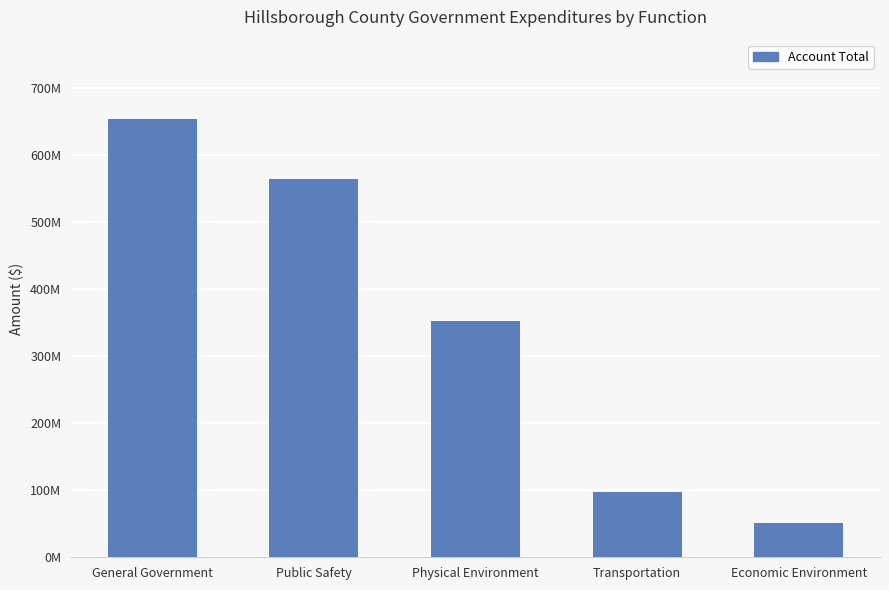

What is the sum of the values at General Government and Physical Environment?

1006090615